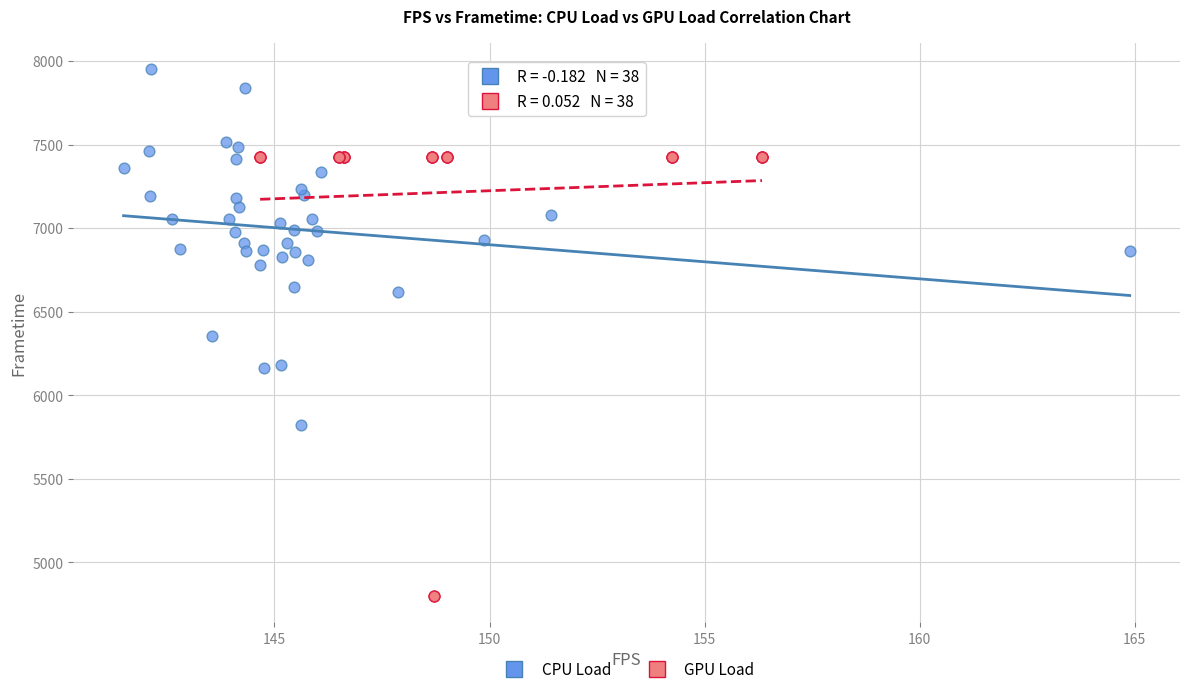

Which series reaches the maximum Y coordinate?

CPU Load